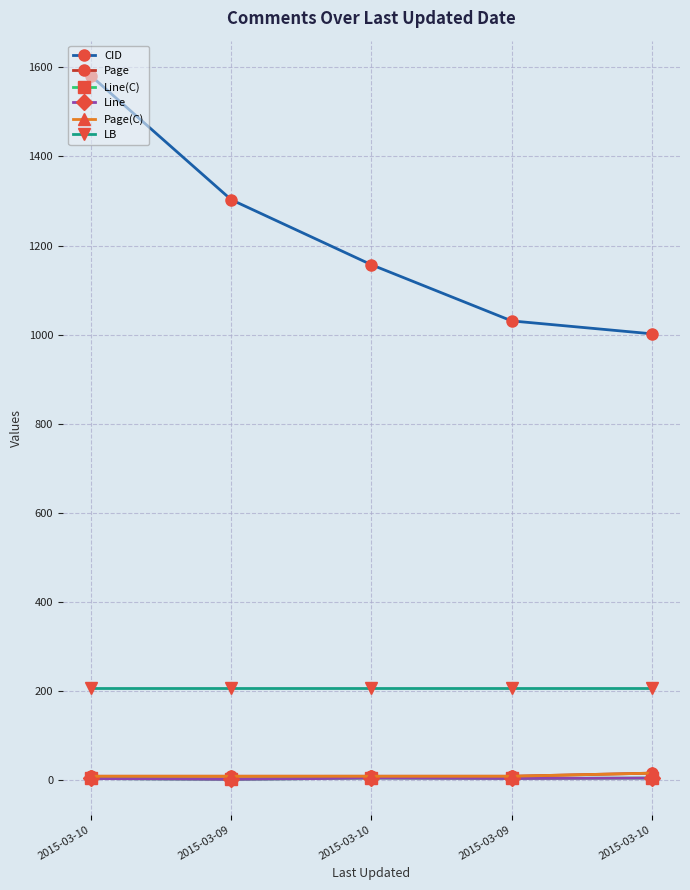

True or false: Page has more than 2 interior local peaks.

False